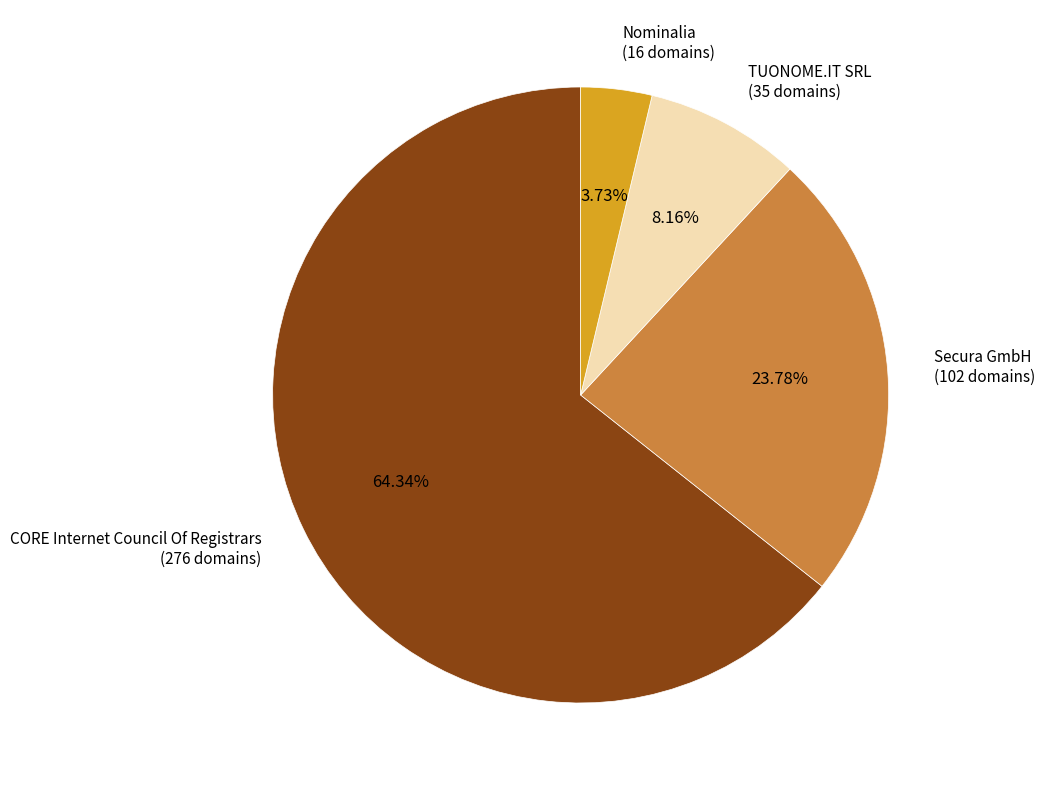

Is it true that Nominalia is 4% of the pie?

True